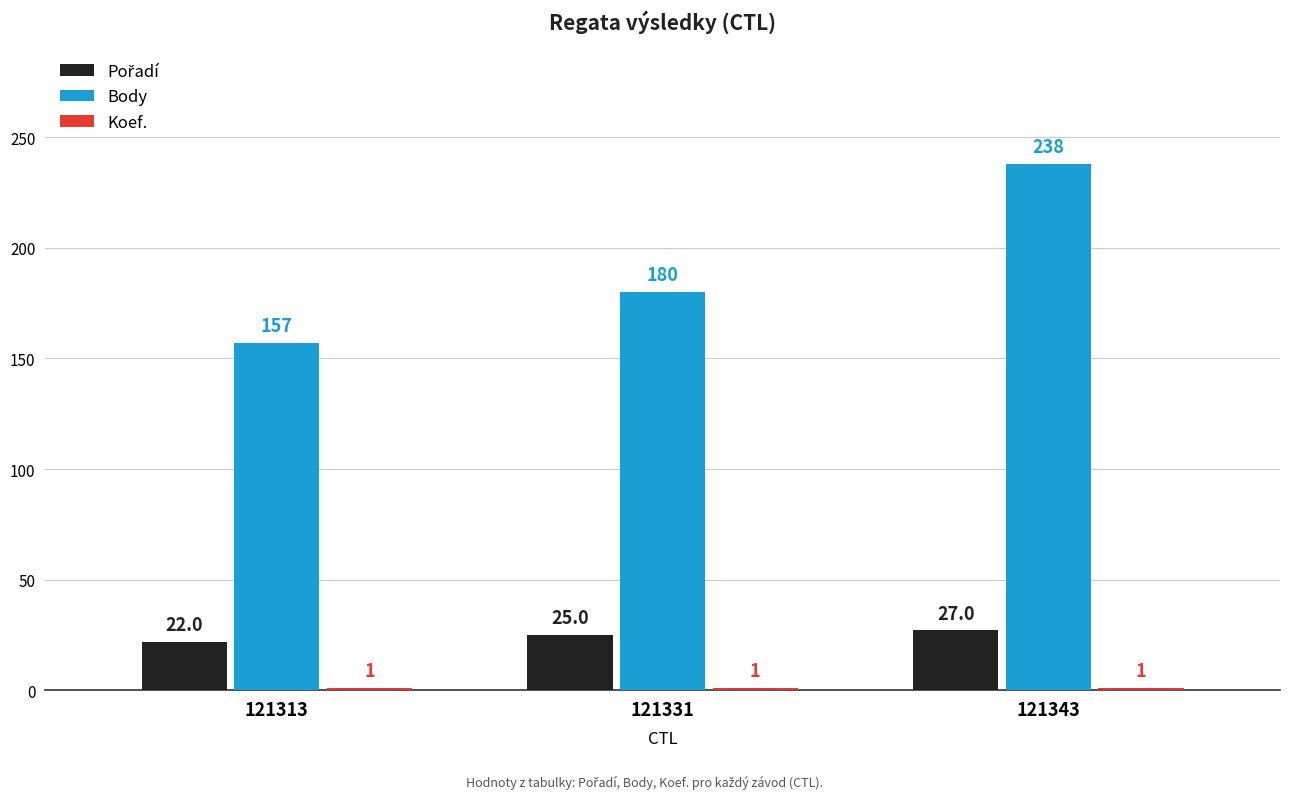

Which label corresponds to the largest value in the chart?

121343